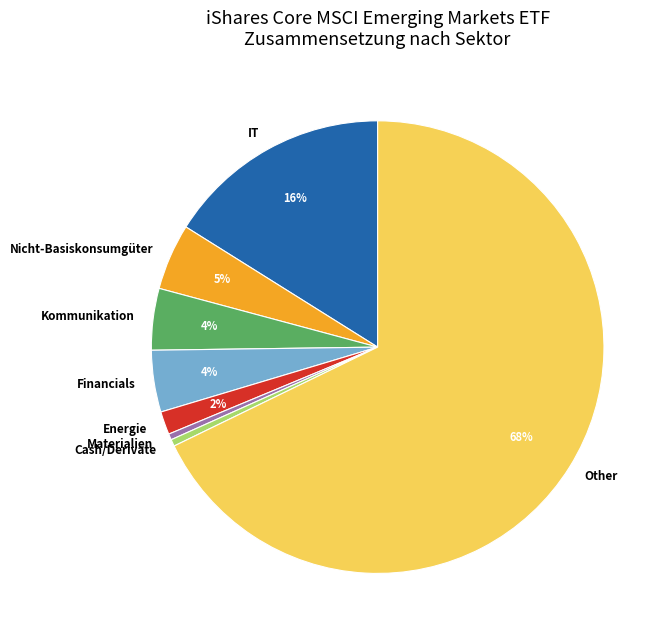

Which slice is the largest?

Other